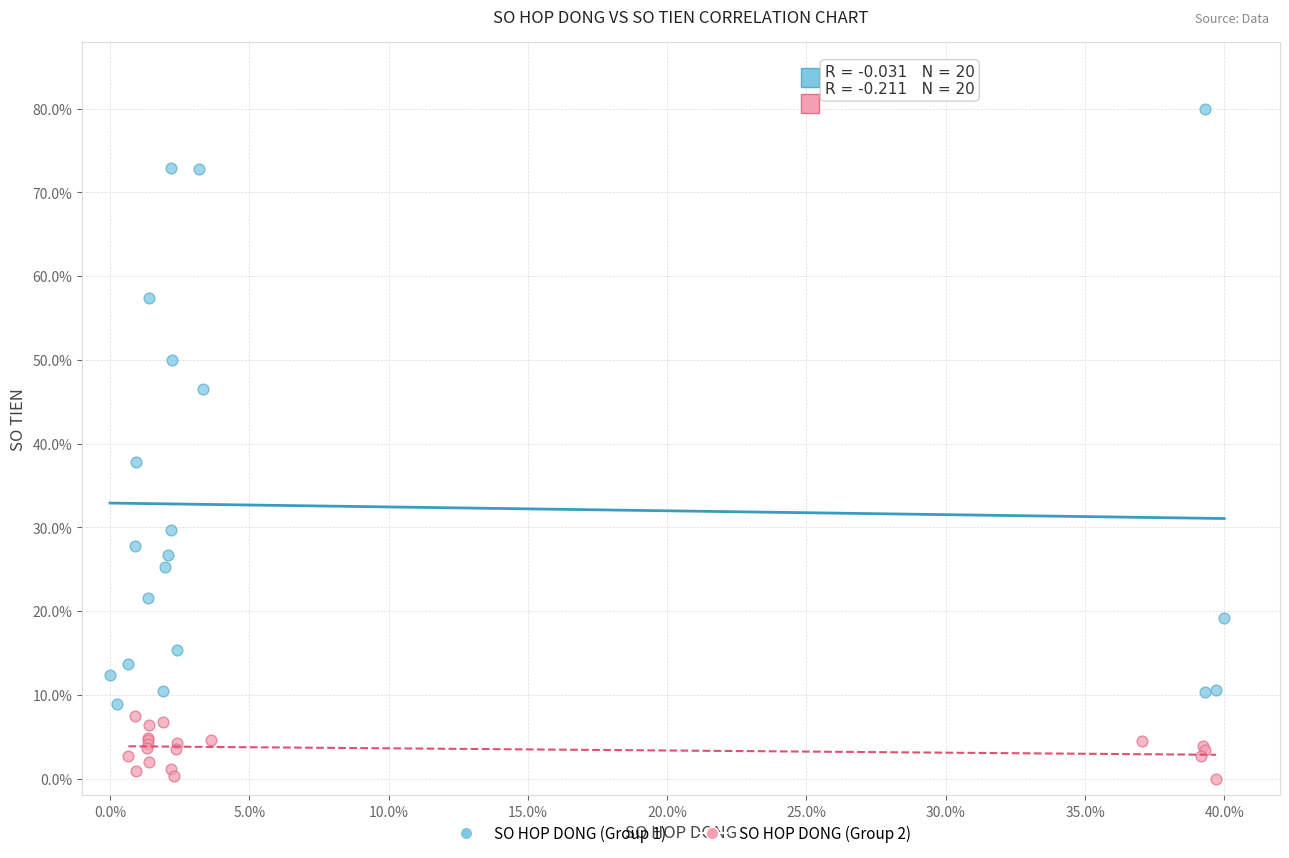

Which series contains the lowest Y value?

SO HOP DONG (Group 2)